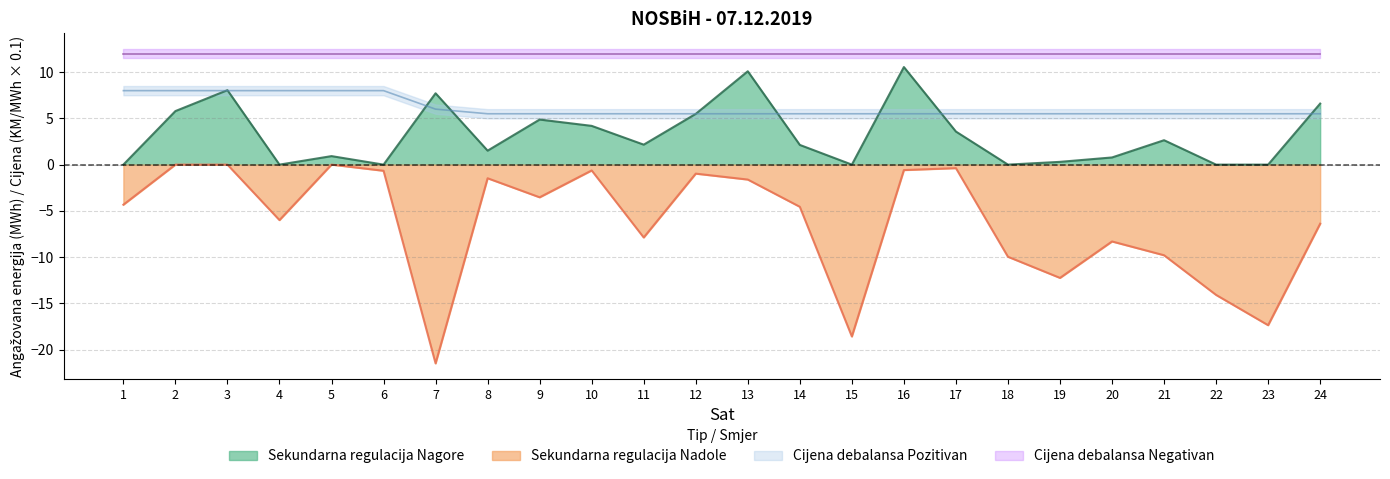

The value of Sekundarna regulacija Nagore at 23 is 4.6. True or false?

False